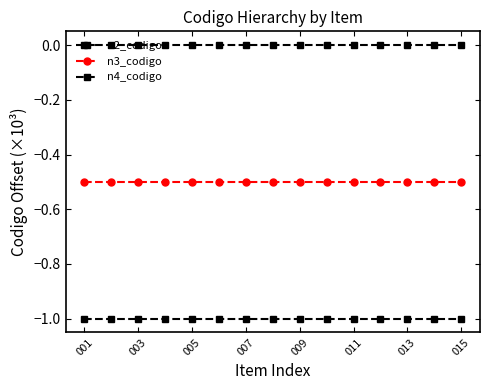

Is this an area chart (filled region under the line)?

No